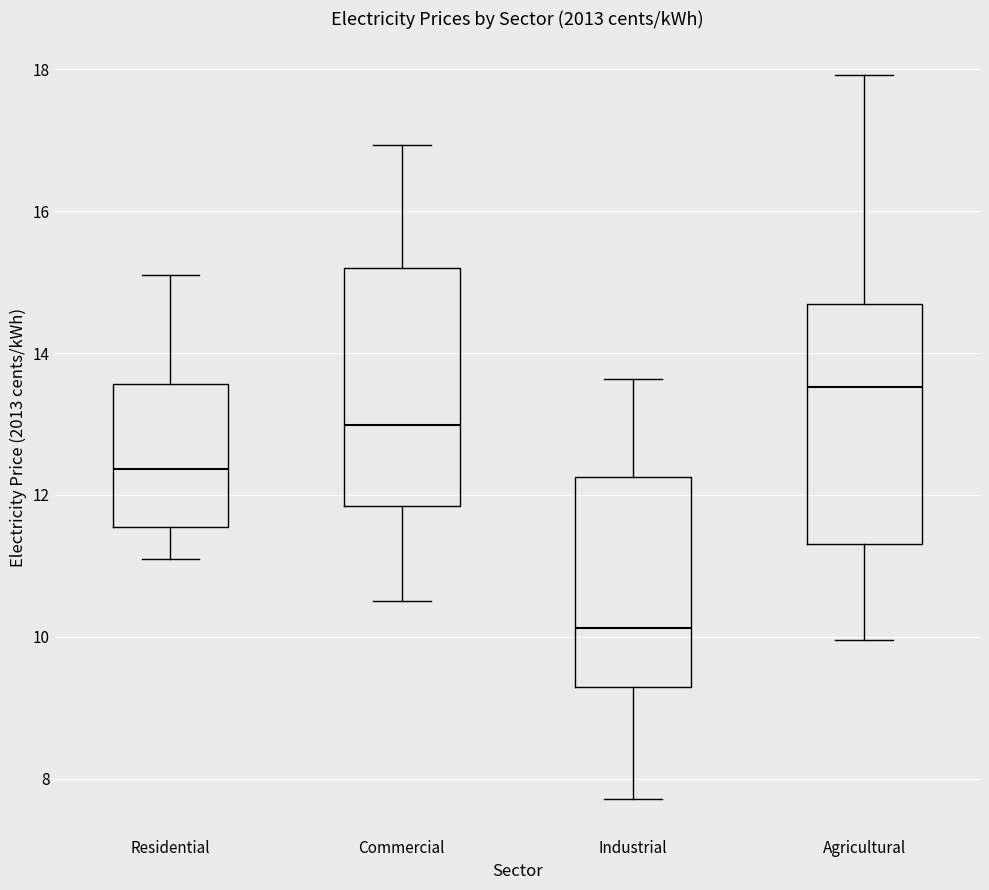

Which box has the lowest median line?

Industrial